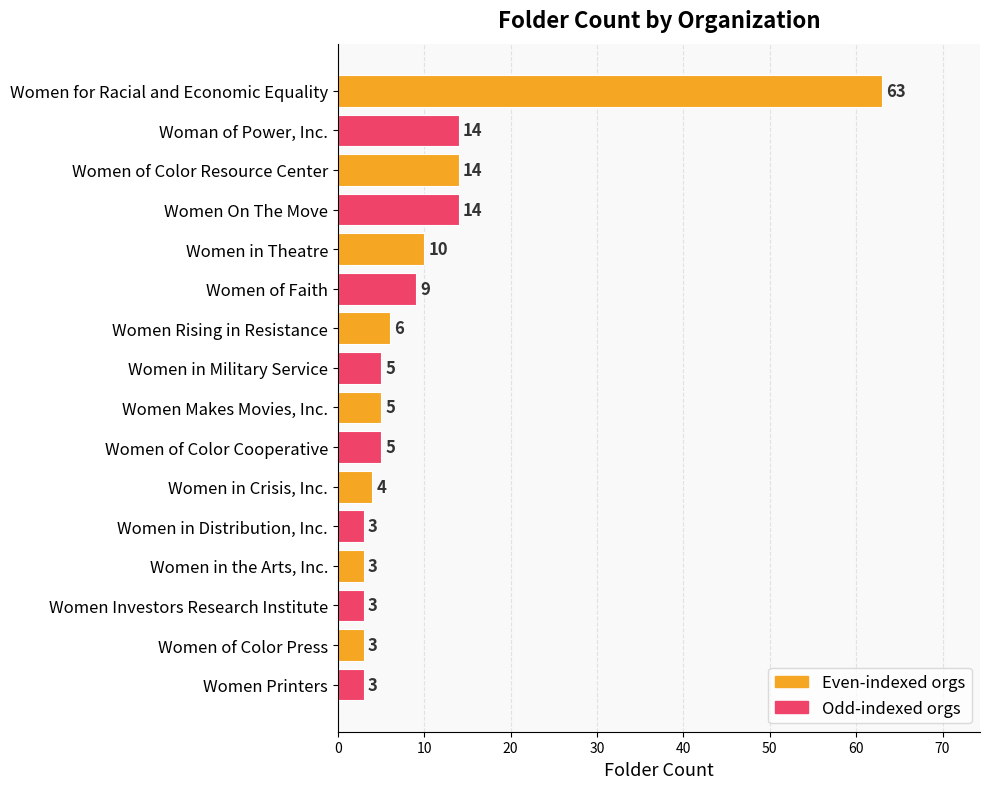

Reading top to bottom, list all the values displayed in this chart.

Women for Racial and Economic Equality=63	Woman of Power, Inc.=14	Women of Color Resource Center=14	Women On The Move=14	Women in Theatre=10	Women of Faith=9	Women Rising in Resistance=6	Women in Military Service=5	Women Makes Movies, Inc.=5	Women of Color Cooperative=5	Women in Crisis, Inc.=4	Women in Distribution, Inc.=3	Women in the Arts, Inc.=3	Women Investors Research Institute=3	Women of Color Press=3	Women Printers=3